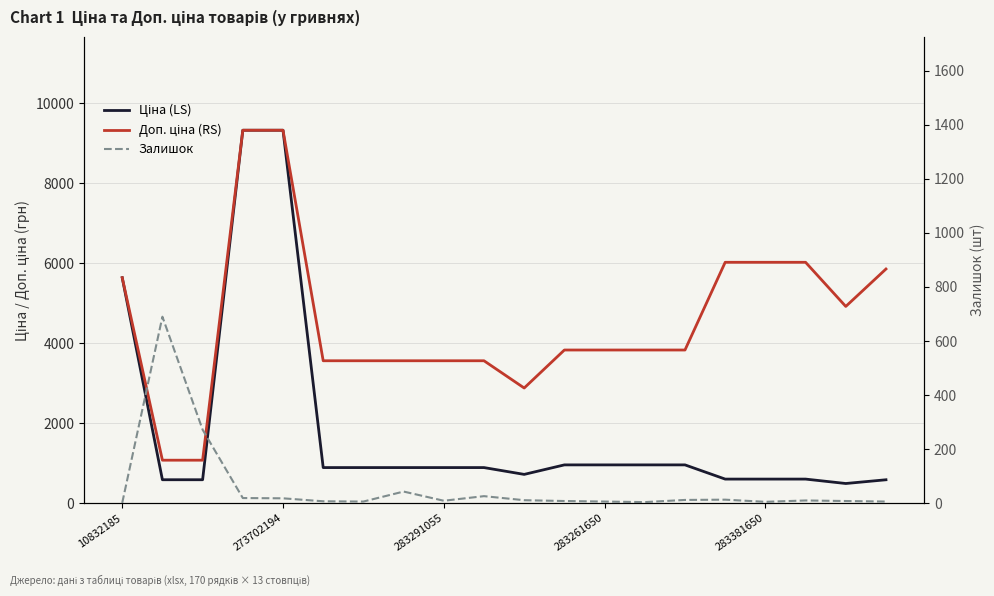

In Доп. ціна (RS), how many points are lower than both neighbors (excluding endpoints)?

2